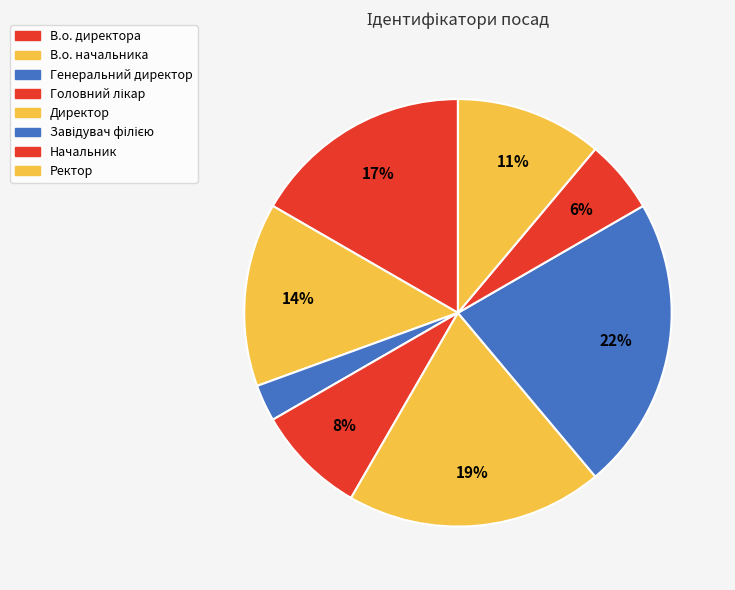

To the nearest percent, what is the average slice percentage?

12%